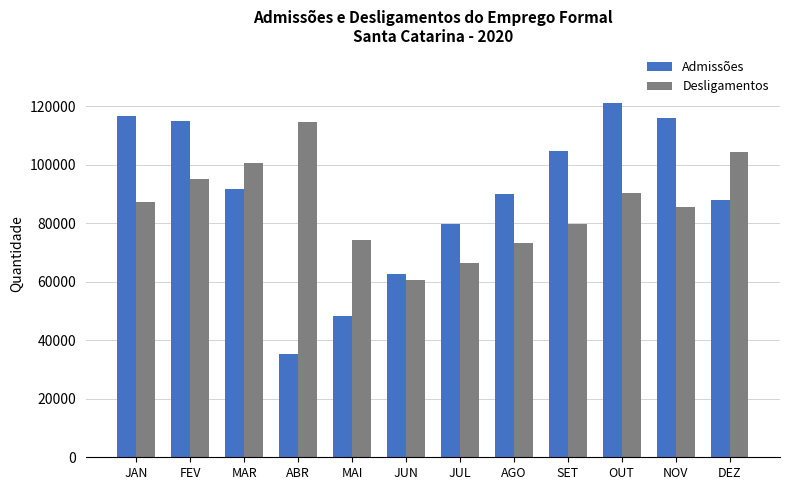

Which label corresponds to the smallest value in the chart?

ABR